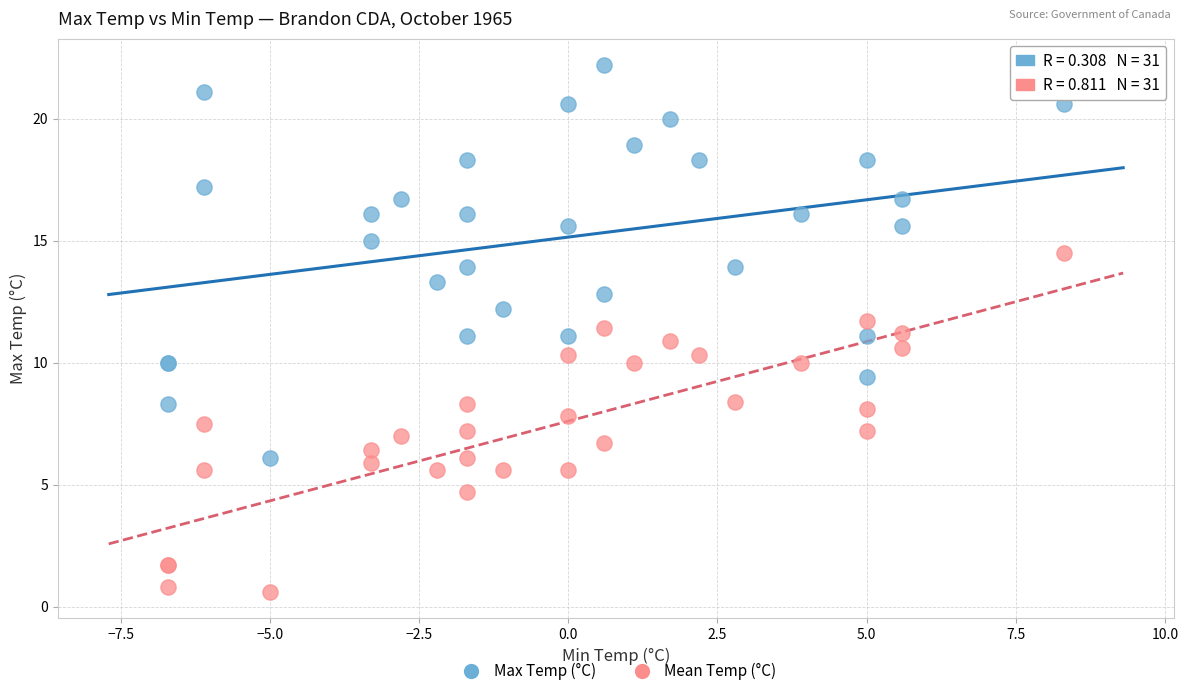

Which series contains the highest Y value?

Max Temp (°C)